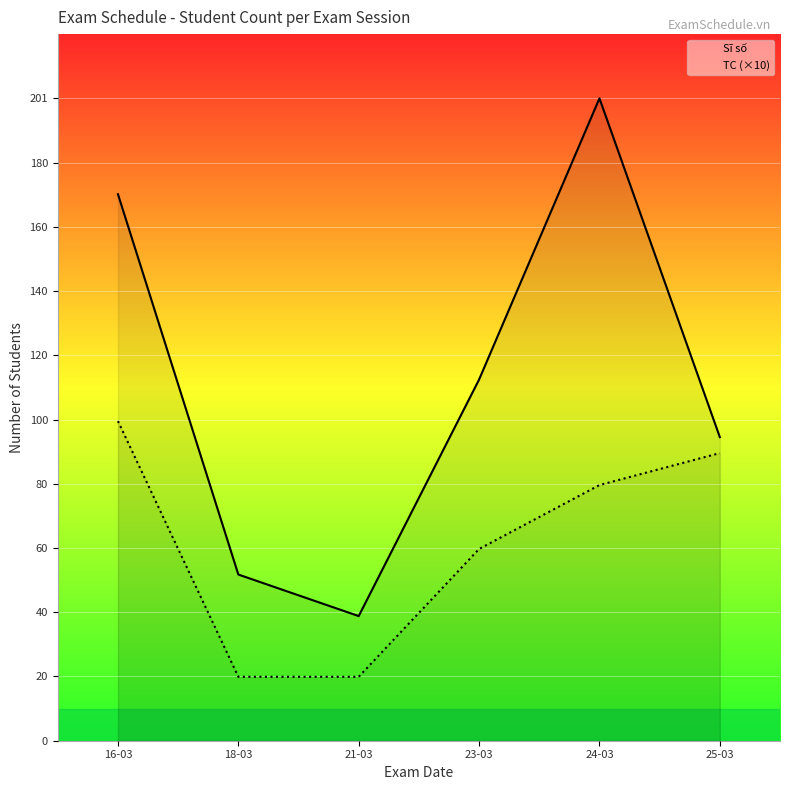

What is the sum of all Sĩ số values?

671